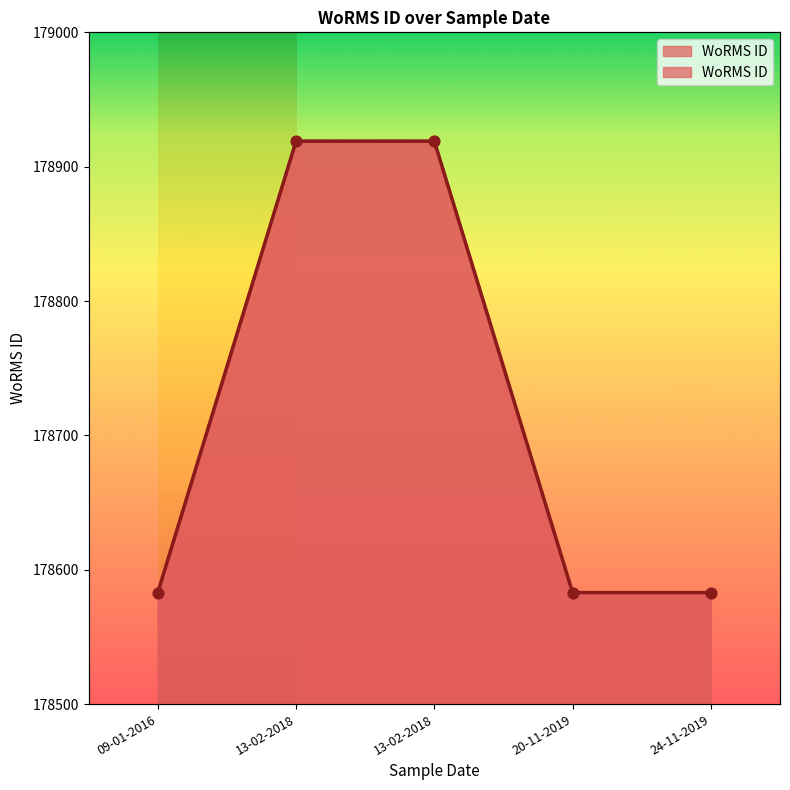

Between 13-02-2018 and 24-11-2019, which is larger?

13-02-2018